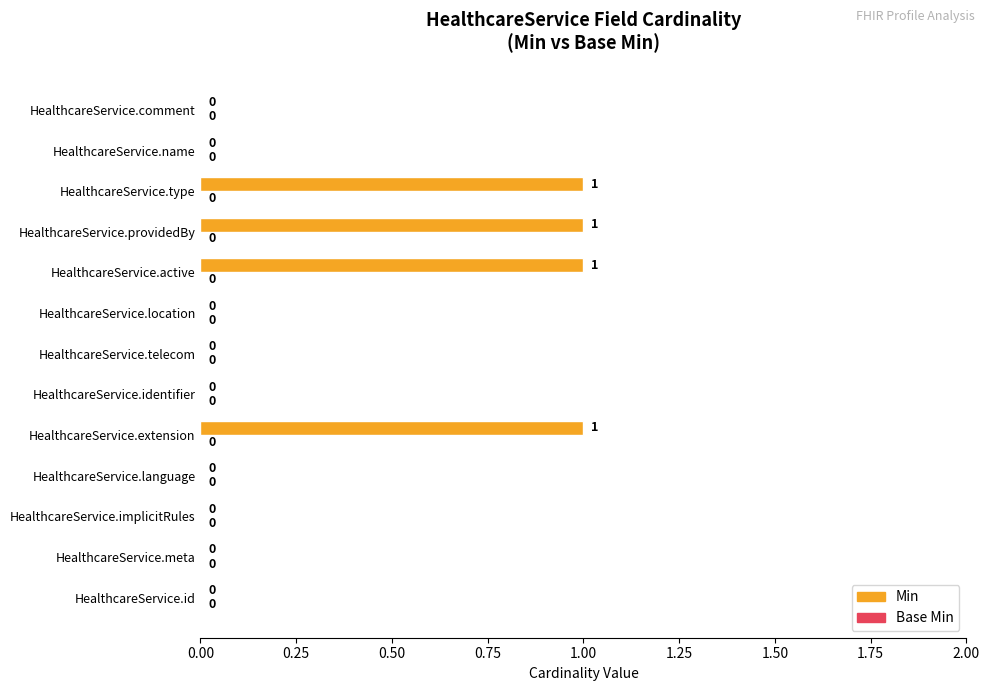

How many data points does each series have?

13